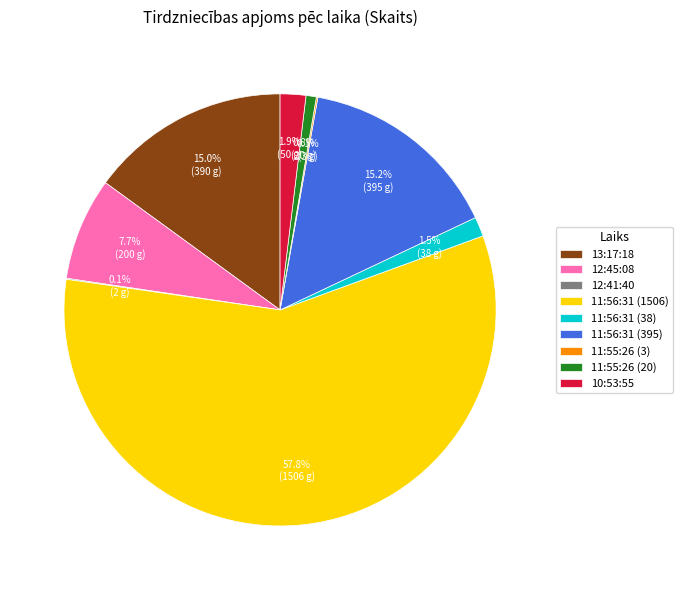

Is it true that 11:56:31 (395) is 15% of the pie?

True